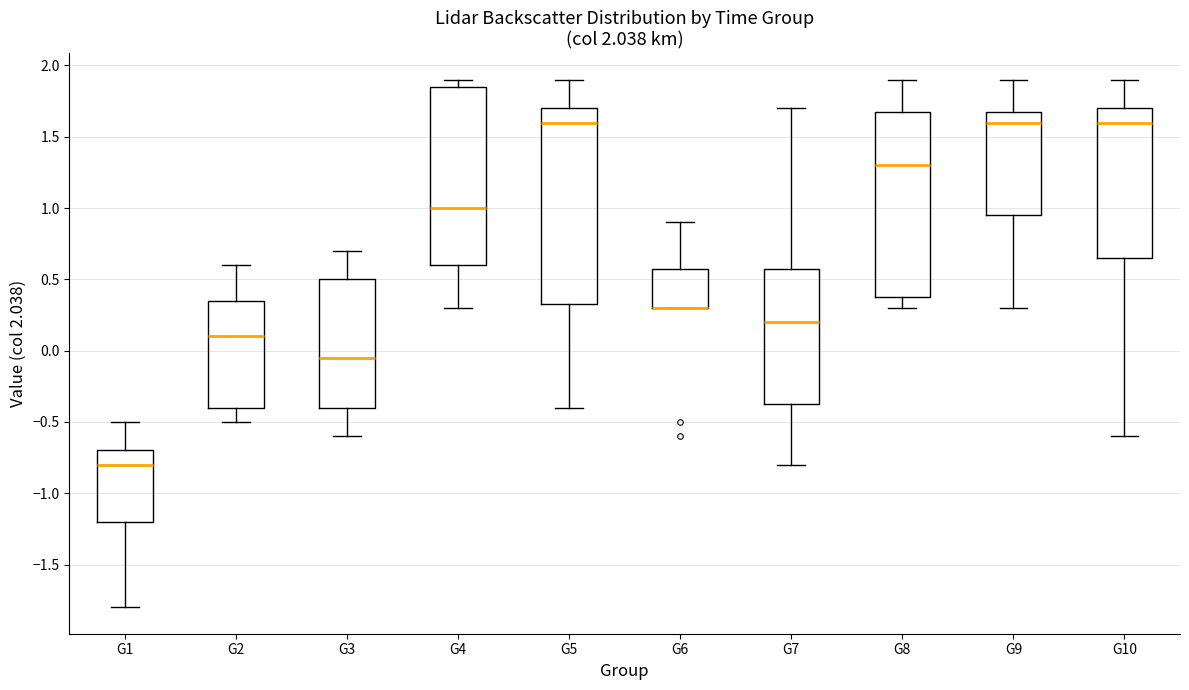

Reading left to right, read every box against the y-axis: the position of its median line, the range the box covers, and the ends of its whiskers. The values are not printed on the chart, so give them approximately, as read against the axis.

G1: median -0.80, box -1.20 to -0.70, whiskers -1.80 to -0.50
G2: median 0.10, box -0.40 to 0.35, whiskers -0.50 to 0.60
G3: median -0.05, box -0.40 to 0.50, whiskers -0.60 to 0.70
G4: median 1.00, box 0.60 to 1.85, whiskers 0.30 to 1.90
G5: median 1.60, box 0.35 to 1.70, whiskers -0.40 to 1.90
G6: median 0.30 (drawn on the box's lower edge), box 0.30 to 0.60, whiskers 0.30 to 0.90
G7: median 0.20, box -0.35 to 0.60, whiskers -0.80 to 1.70
G8: median 1.30, box 0.40 to 1.70, whiskers 0.30 to 1.90
G9: median 1.60, box 0.95 to 1.70, whiskers 0.30 to 1.90
G10: median 1.60, box 0.65 to 1.70, whiskers -0.60 to 1.90